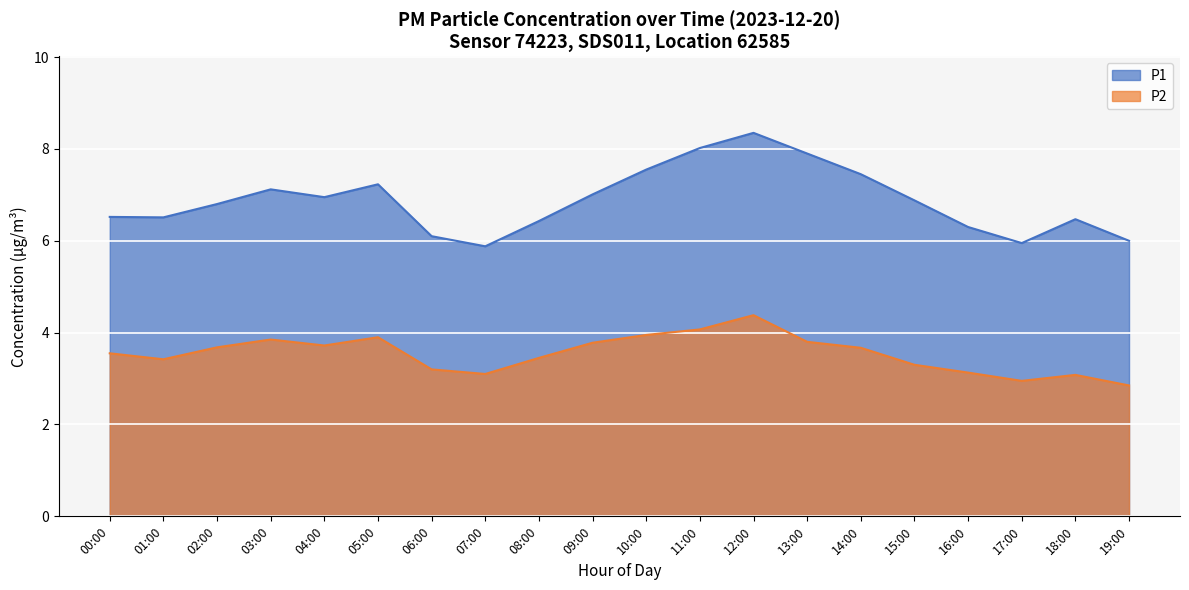

Reading left to right, what are all the values shown in this chart?

P1: 6.5	6.5	6.8	7.1	7.0	7.2	6.1	5.9	6.4	7.0	7.5	8.0	8.3	7.9	7.5	6.9	6.3	6.0	6.5	6.0
P2: 3.5	3.4	3.7	3.9	3.7	3.9	3.2	3.1	3.5	3.8	4.0	4.1	4.4	3.8	3.7	3.3	3.1	3.0	3.1	2.9